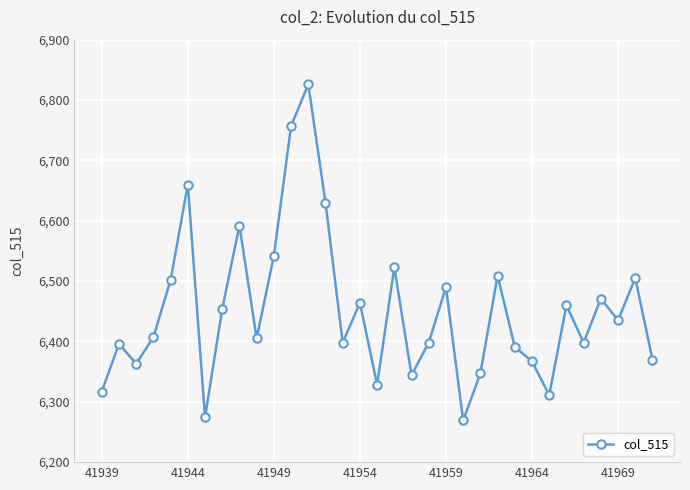

What is the smallest value displayed?

6269